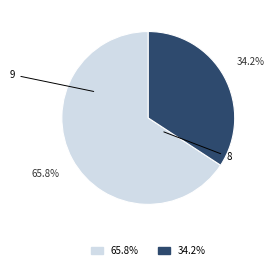

Is there any slice that represents more than half of the pie?

Yes